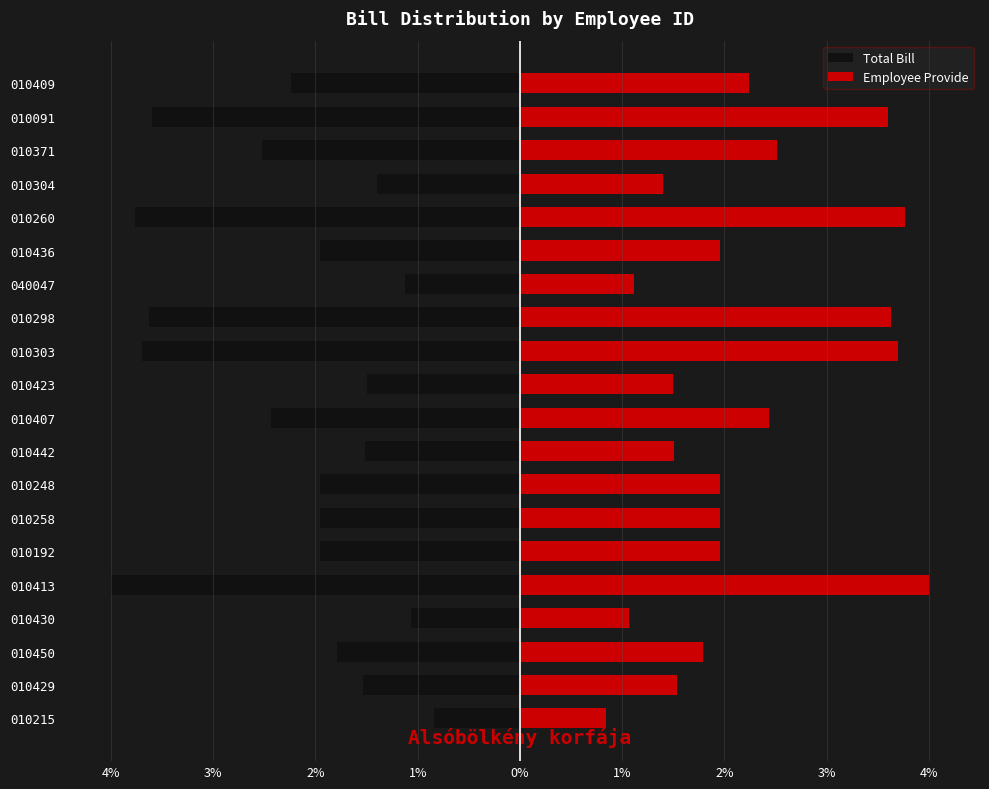

What are all the series names shown in the legend?

Total Bill, Employee Provide